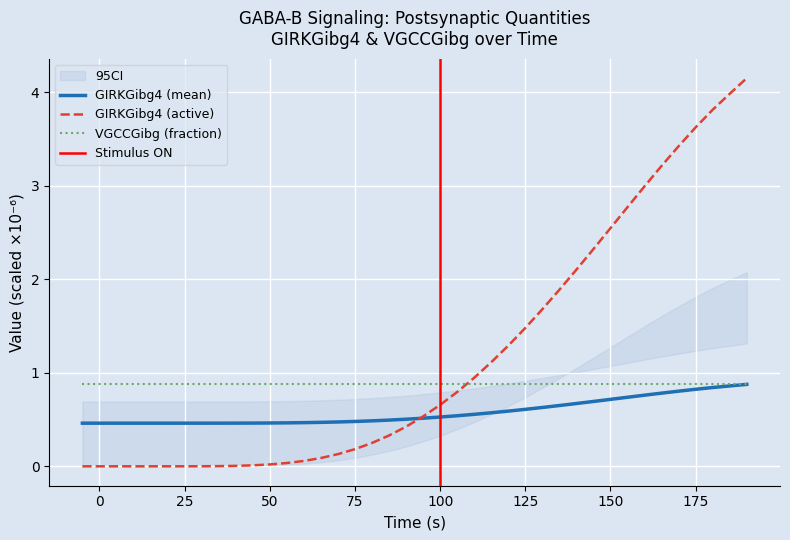

What is the difference between the highest and lowest values at -5?

0.5